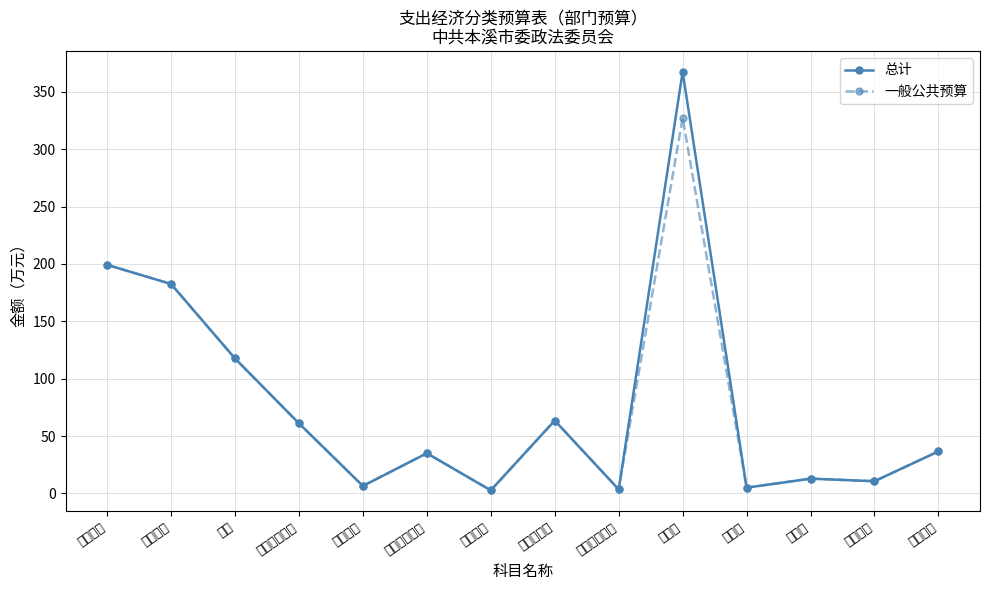

List the labels in order of 一般公共预算 value, largest first.

办公费, 基本工资, 津贴补贴, 奖金, 住房公积金, 基本养老保险, 其他交通, 基本医疗保险, 差旅费, 公务用车, 职业年金, 印刷费, 其他工资福利, 其他社保